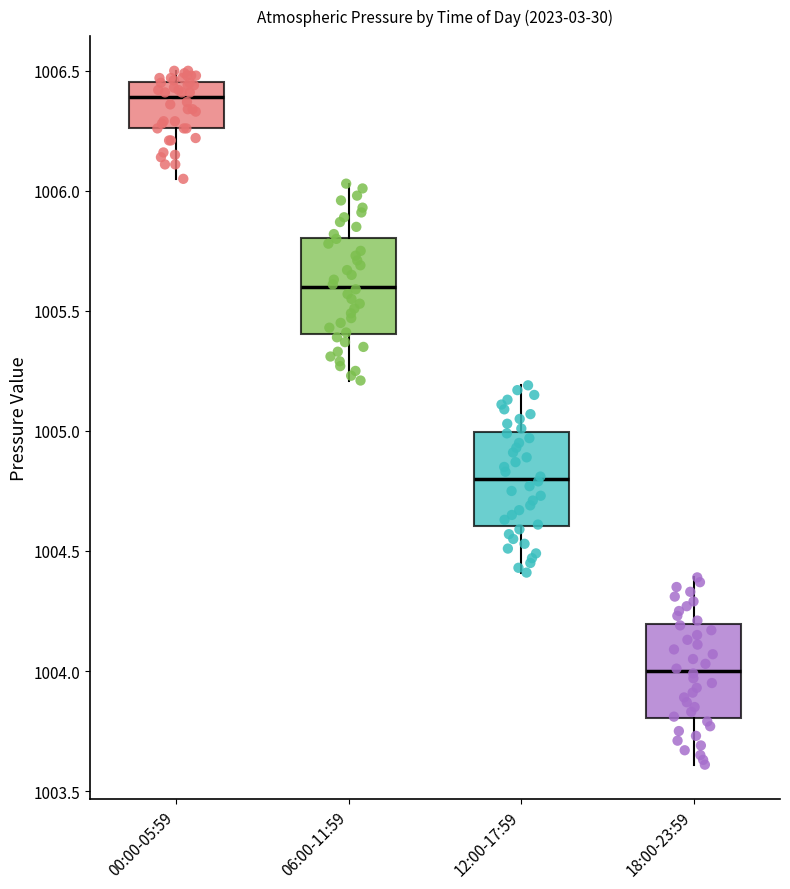

Reading left to right, read every box against the y-axis: the position of its median line, the range the box covers, and the ends of its whiskers. The values are not printed on the chart, so give them approximately, as read against the axis.

00:00-05:59: median 1006.40, box 1006.25 to 1006.45, whiskers 1006.05 to 1006.50
06:00-11:59: median 1005.60, box 1005.40 to 1005.80, whiskers 1005.20 to 1006.05
12:00-17:59: median 1004.80, box 1004.60 to 1005.00, whiskers 1004.40 to 1005.20
18:00-23:59: median 1004.00, box 1003.80 to 1004.20, whiskers 1003.60 to 1004.40